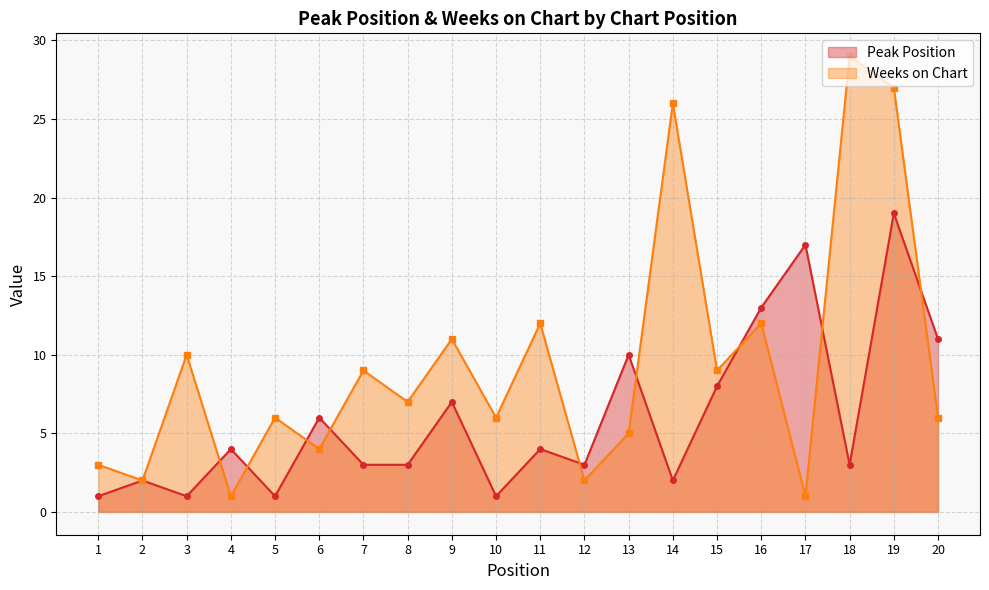

True or false: Weeks on Chart has more than 1 points higher than both neighbors.

True